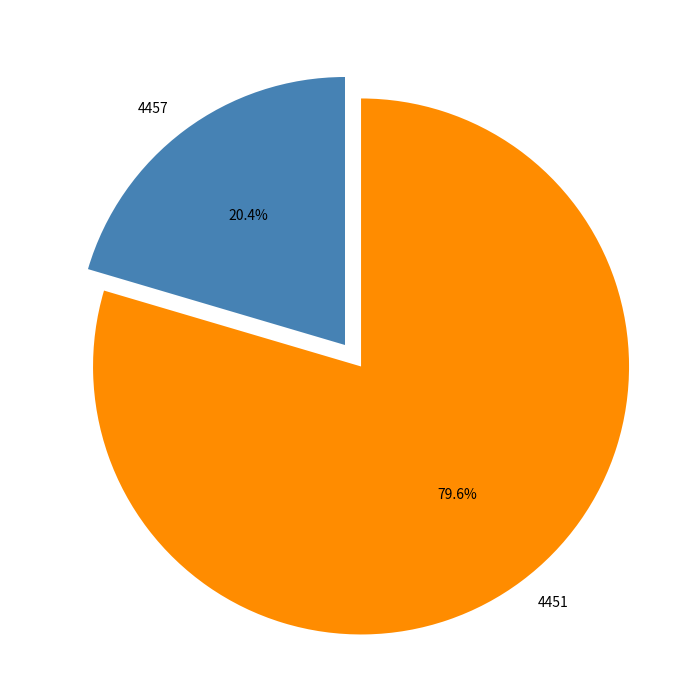

Combined, do 4451 and 4457 account for over 50%?

Yes